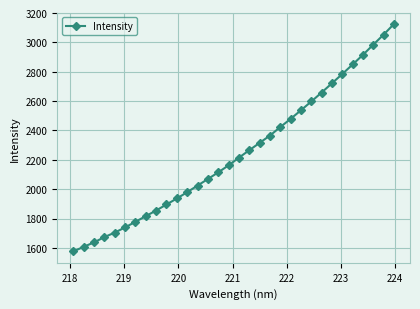

True or false: the data has more than 2 interior local peaks.

False